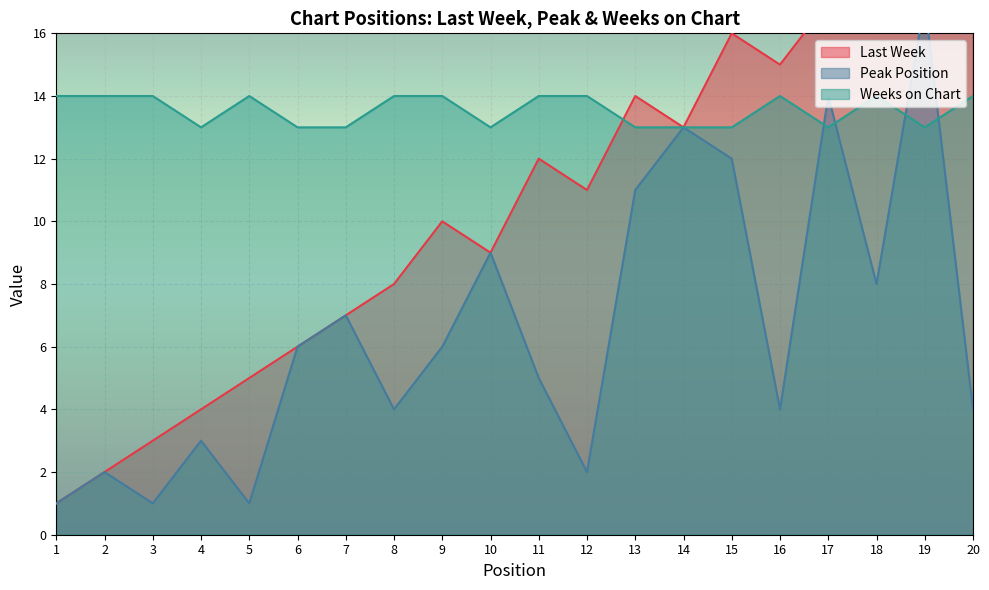

What is the value of the Peak Position point at the 11th from the left?

5